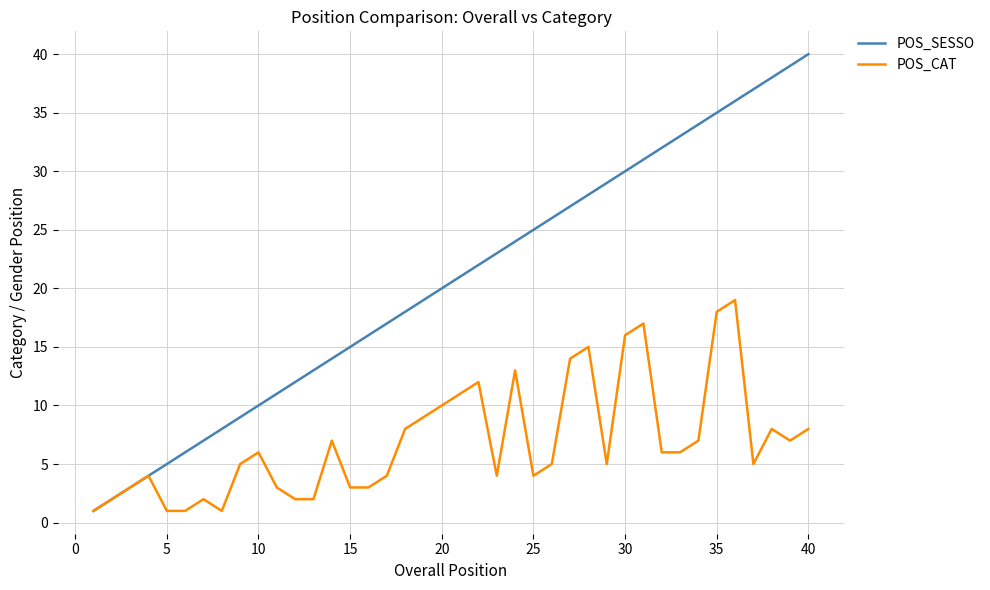

List the series in order of their peak value, highest first.

POS_SESSO, POS_CAT